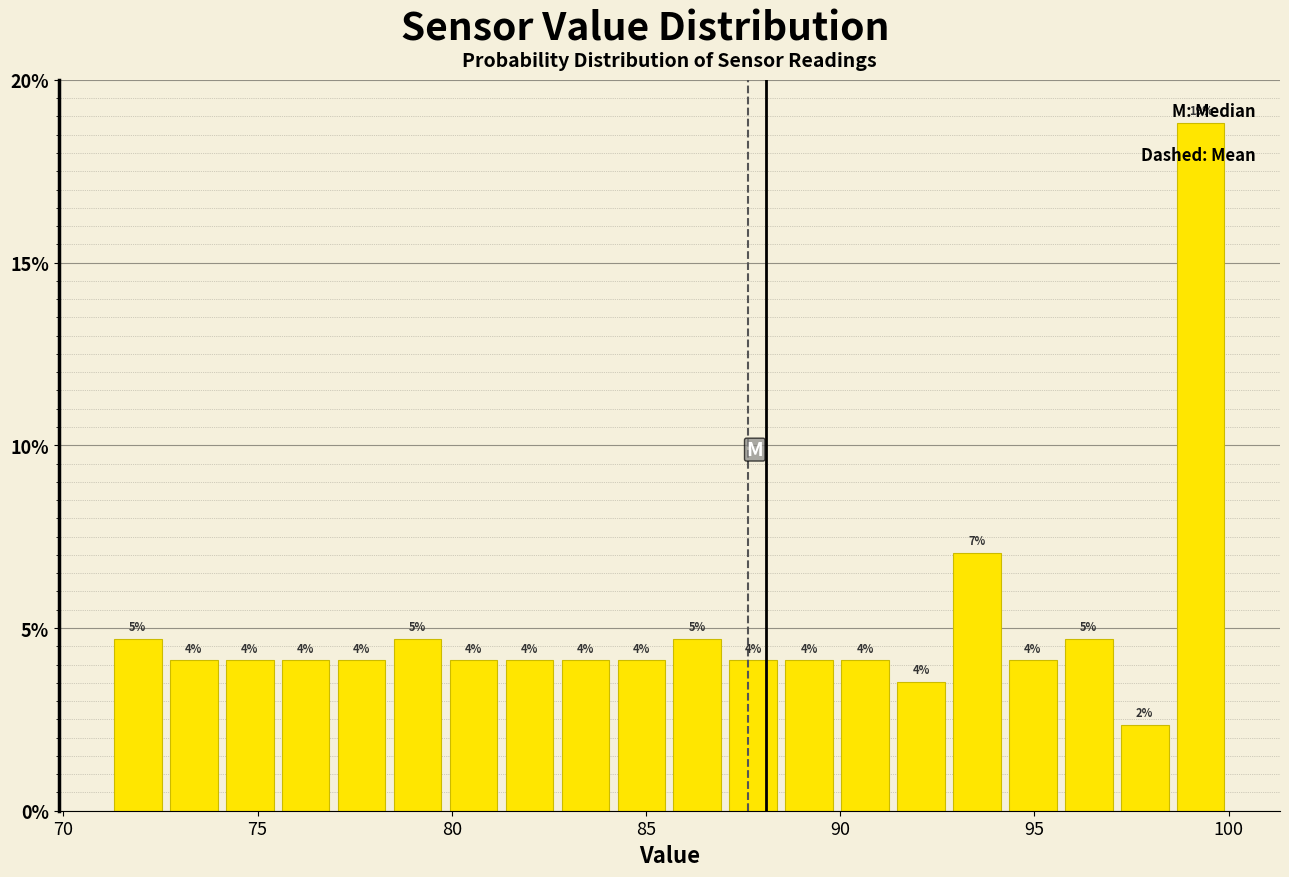

Read against the x-axis, roughly where is the centre of the tallest bar?

99.5